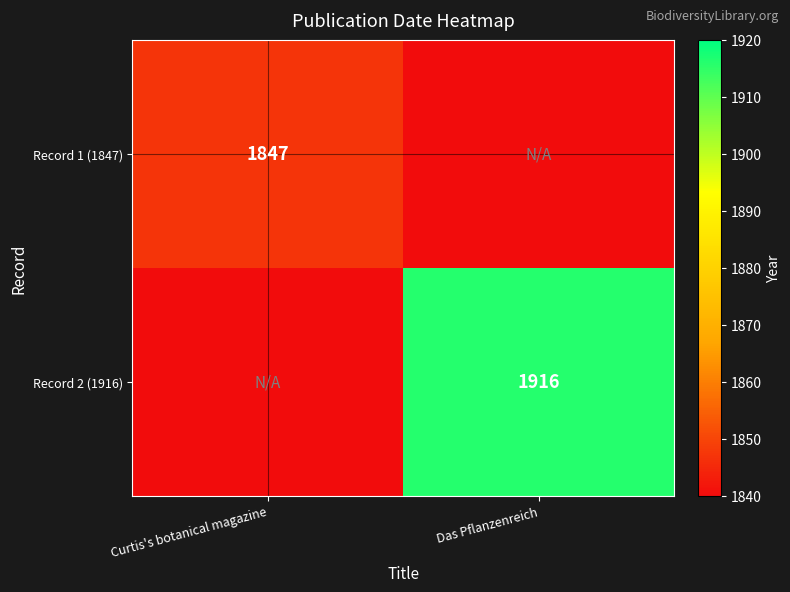

Is it true that Record 1 (1847) equals 1172 at Curtis's botanical magazine?

False